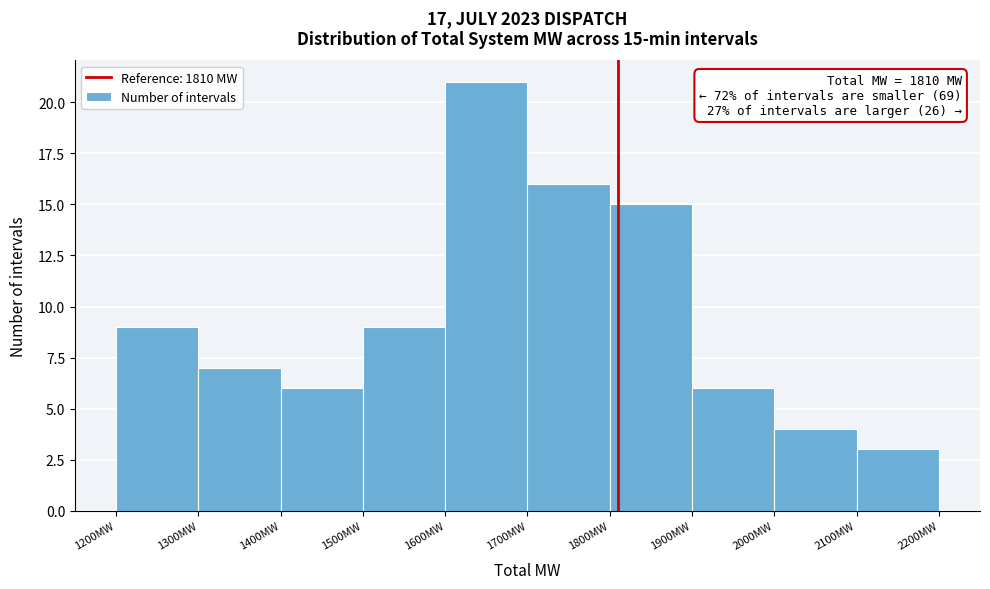

Over which range of the x-axis is the bar tallest?

1600 to 1700